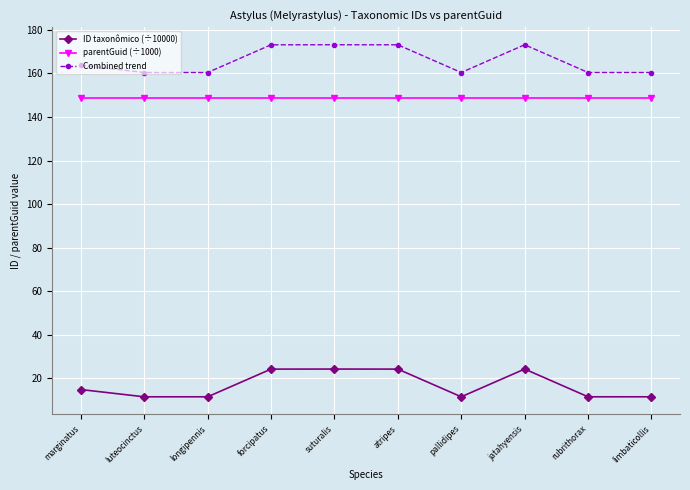

What is the average value of the parentGuid (÷1000) series?

148.8